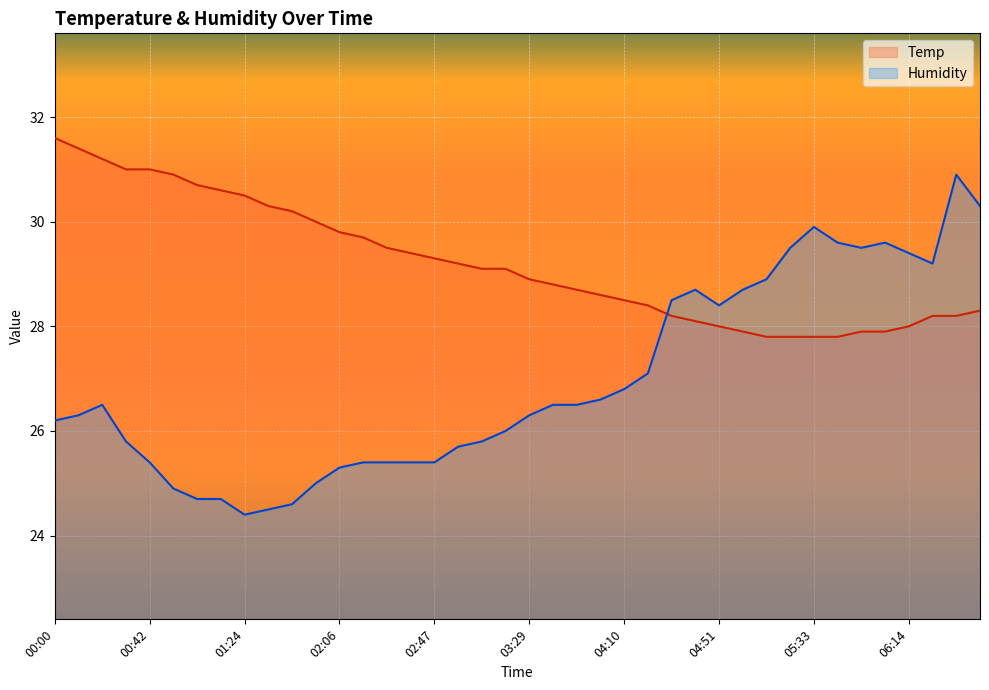

What position from the right is 03:08?

22